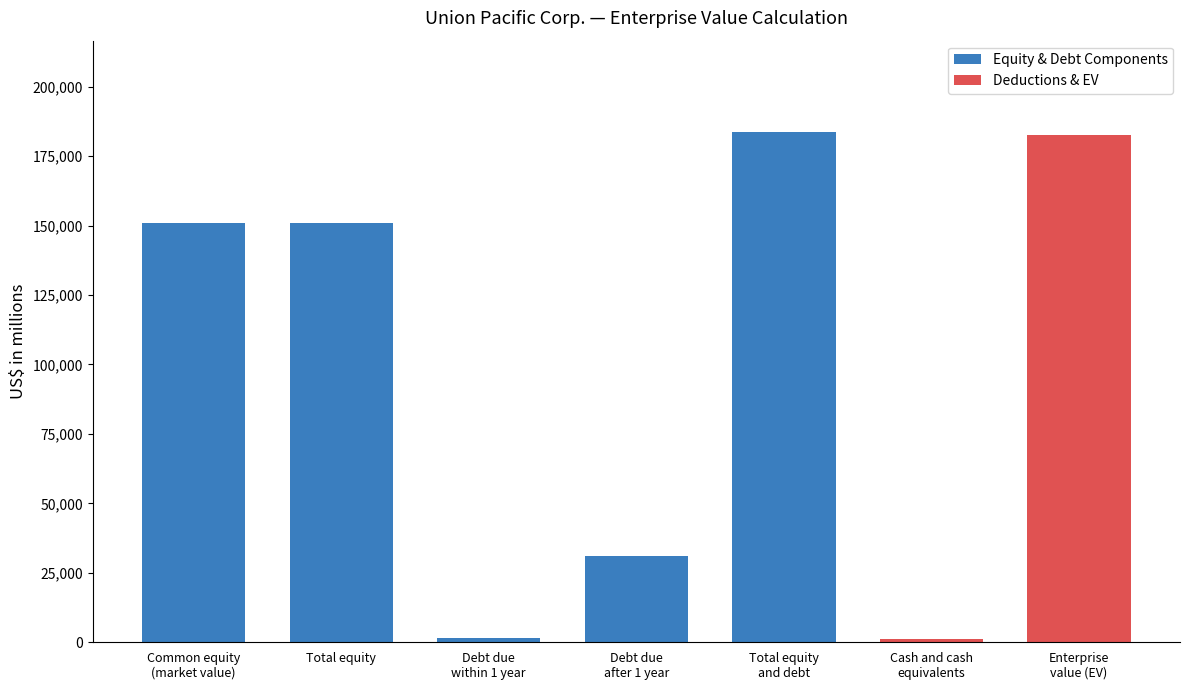

True or false: the data shows 1055 at Cash and cash
equivalents.

True